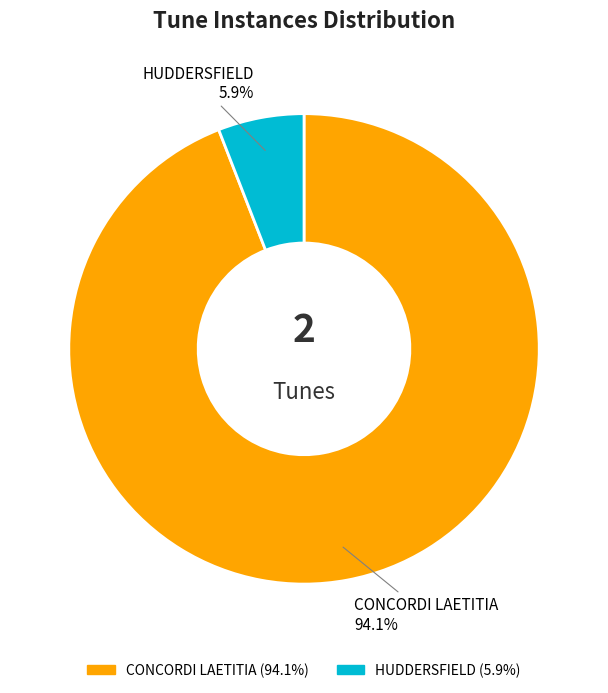

What portion of the pie excludes CONCORDI LAETITIA?

5.9%